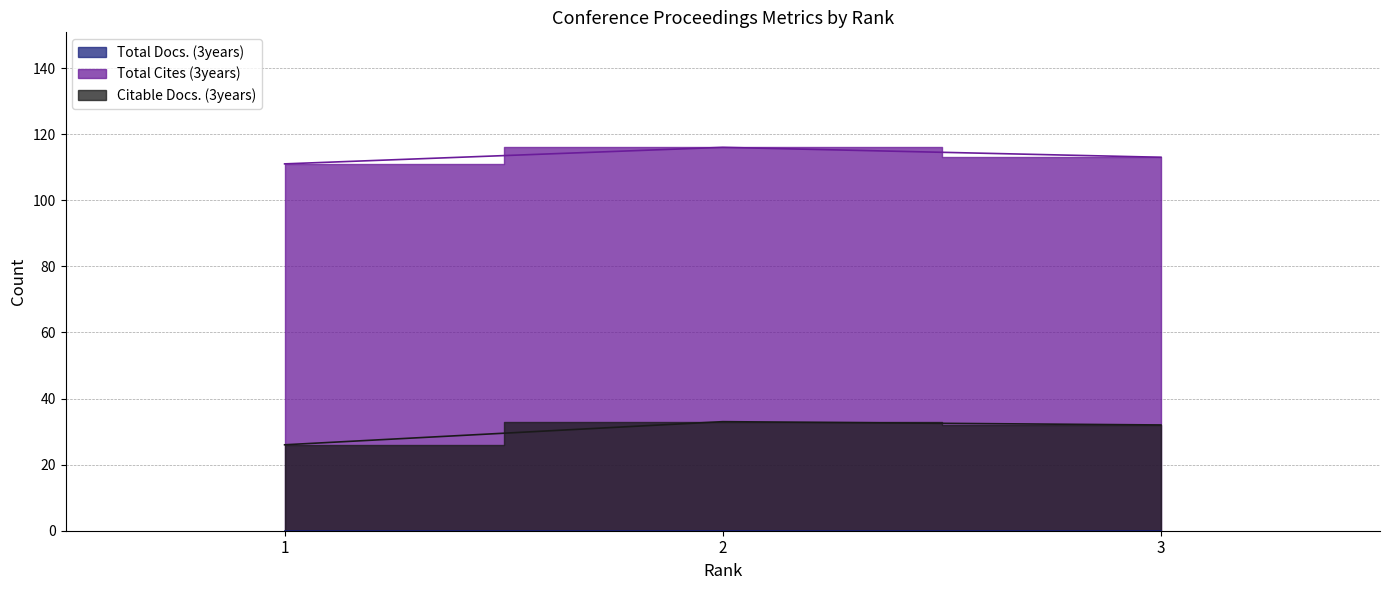

What is the average value of the Citable Docs. (3years) series?

30